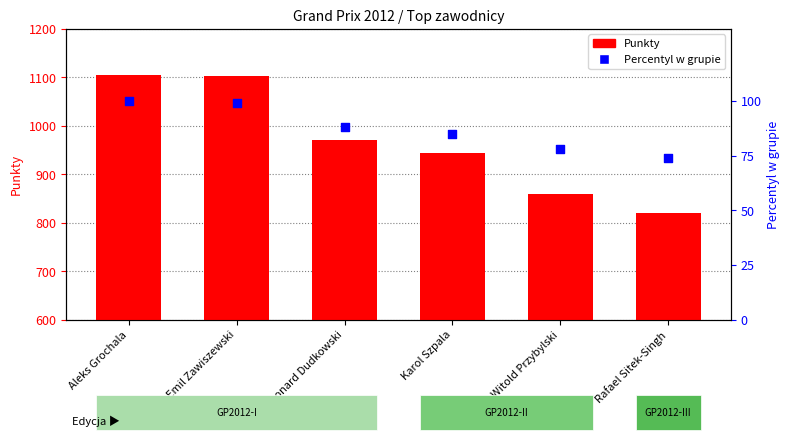

At which category is the sum across all series the highest?

Aleks Grochala